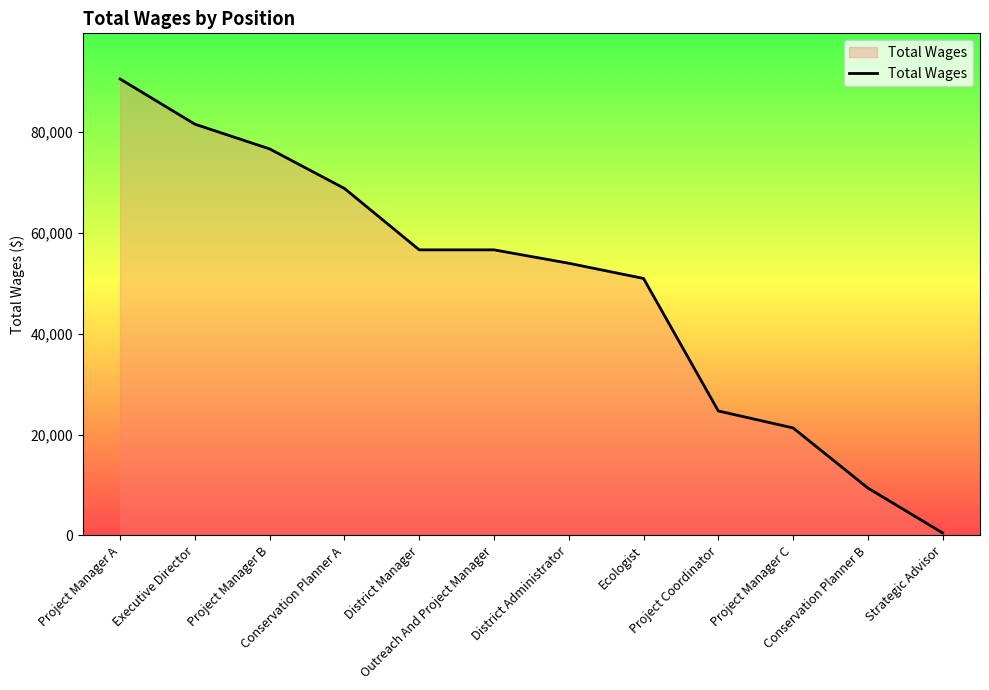

What is the smallest value displayed?

506